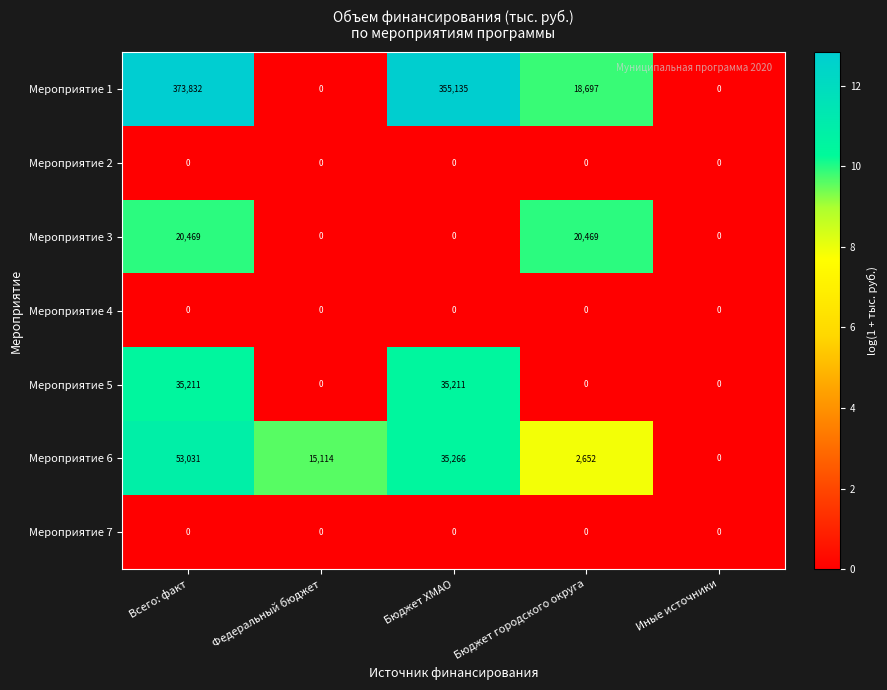

The Мероприятие 6 series shows 85867 at Всего: факт. True or false?

False